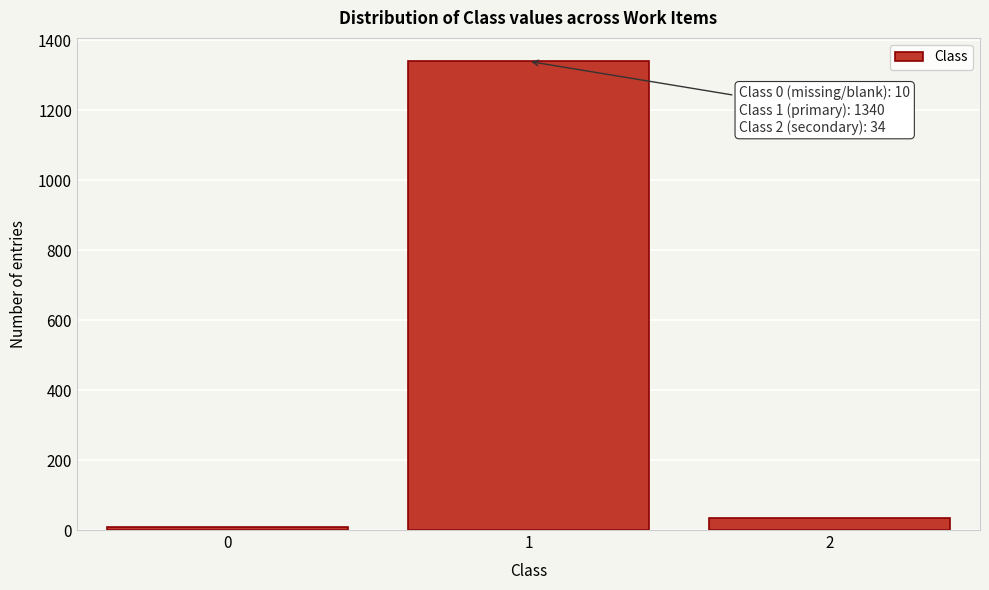

Reading left to right, list all the values displayed in this chart.

0=10	1=1340	2=34